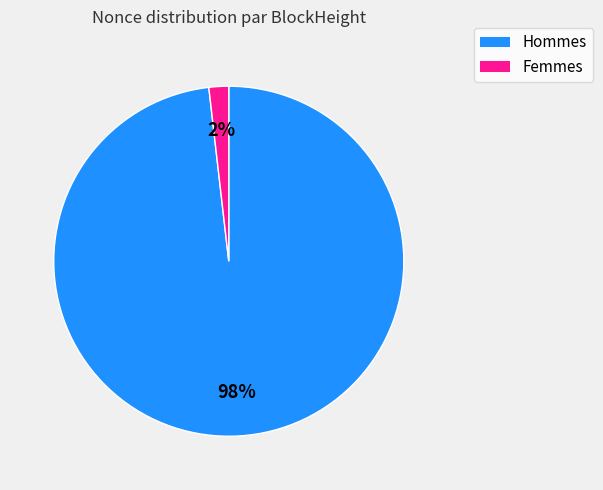

To the nearest percent, what is the average slice percentage?

50%